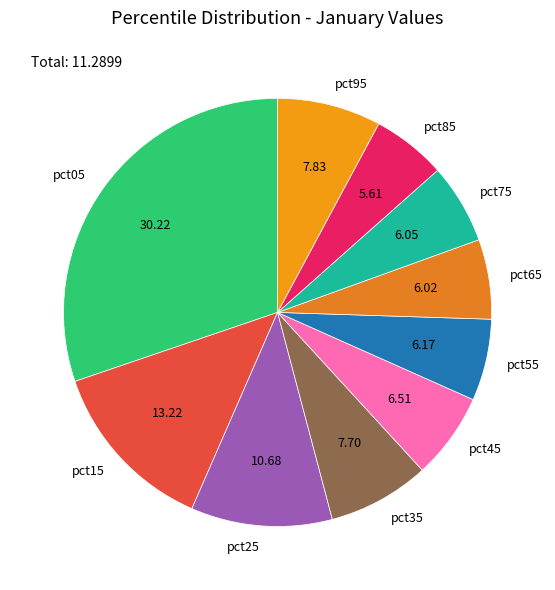

What is the largest slice in the pie chart?

pct05